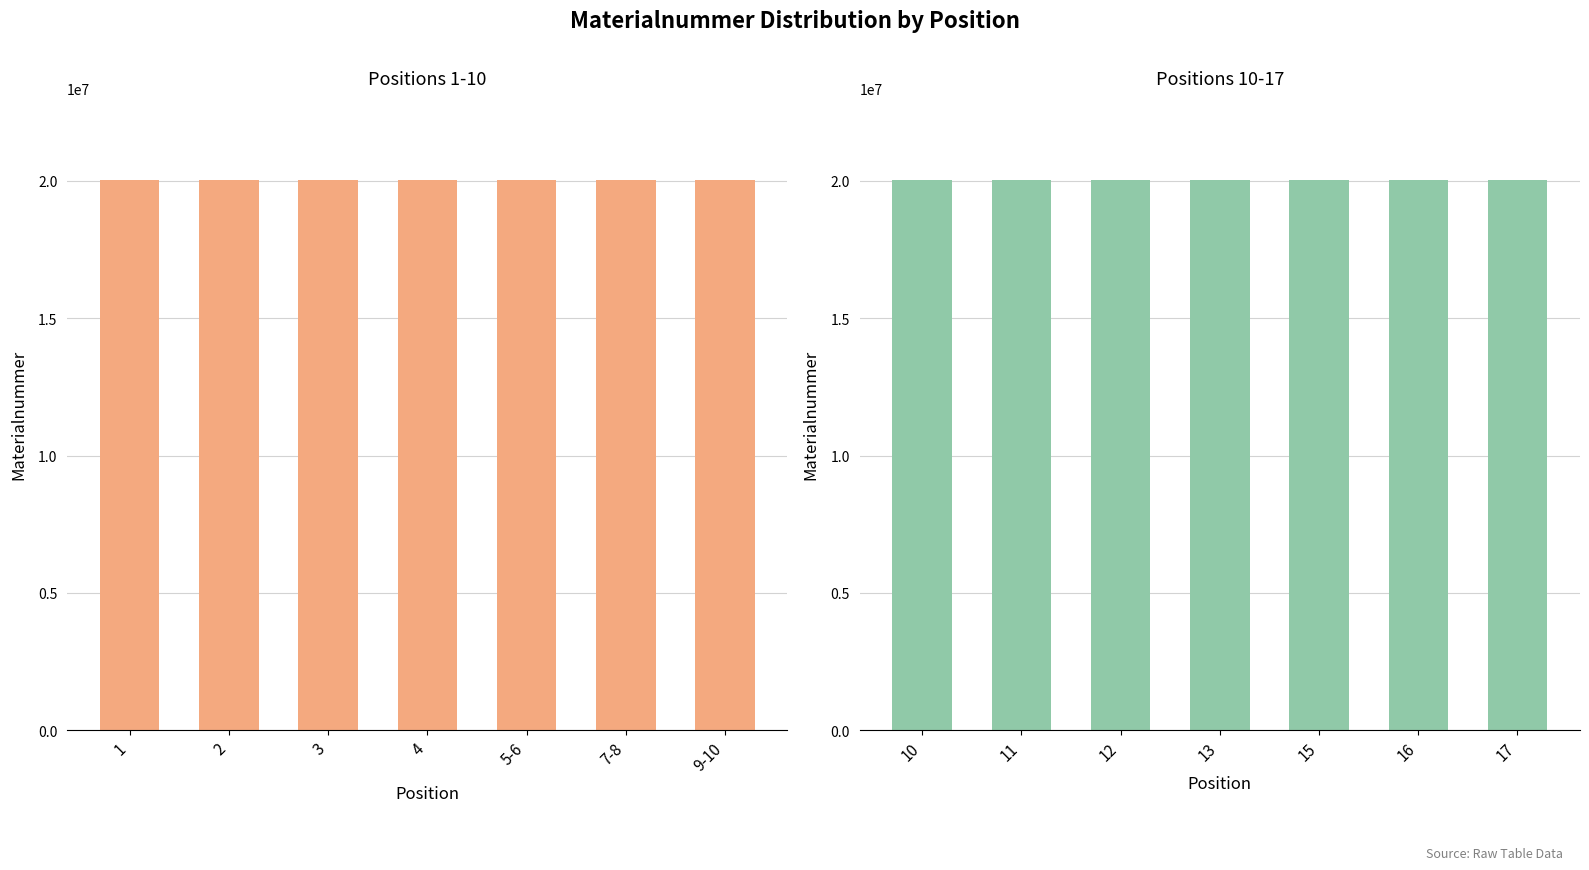

What is the label of the 3rd bar from the right?

5-6